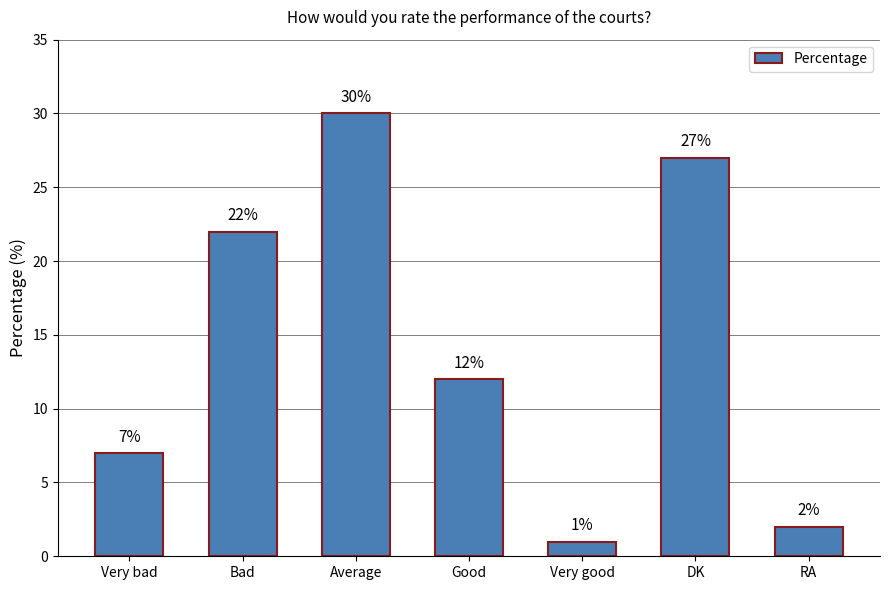

Which label corresponds to the largest value in the chart?

Average